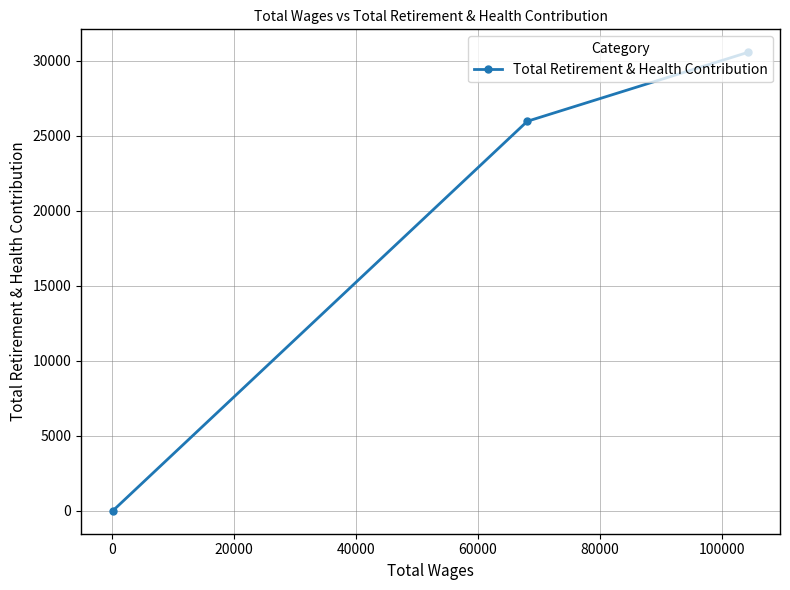

What is the average value?

18837